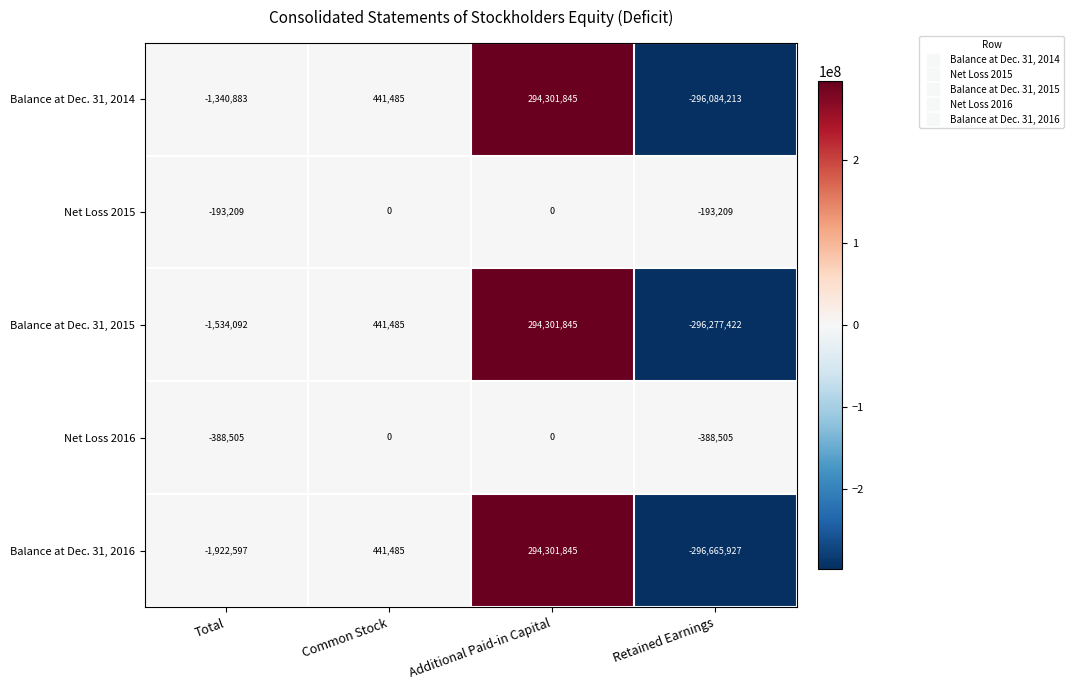

What is the difference between the maximum and minimum values in the Balance at Dec. 31, 2014 series?

590386058